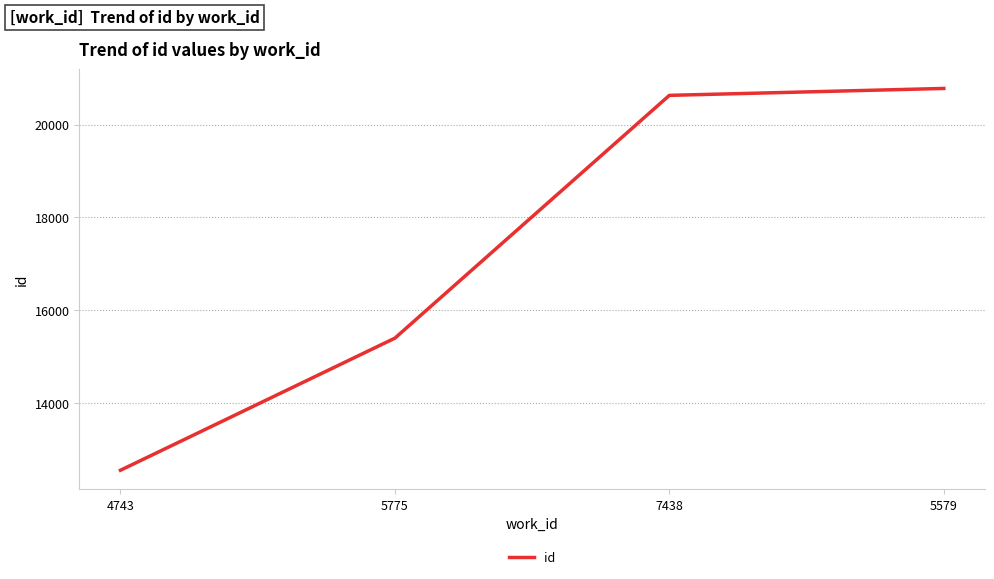

How many series are shown in this chart?

1